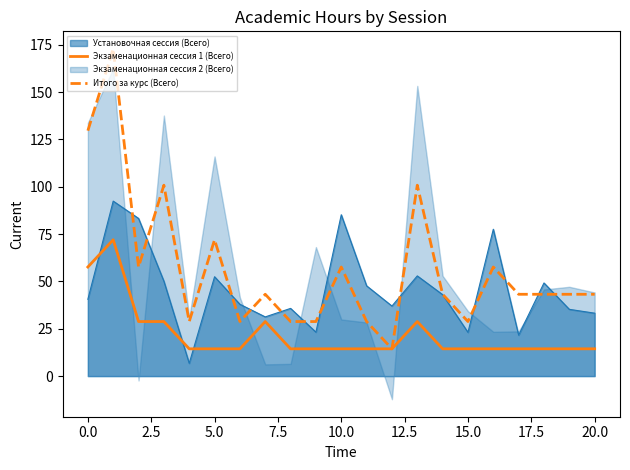

Which series ends up on top after the final intersection of Установочная сессия (Всего) and Экзаменационная сессия 1 (Всего)?

Установочная сессия (Всего)